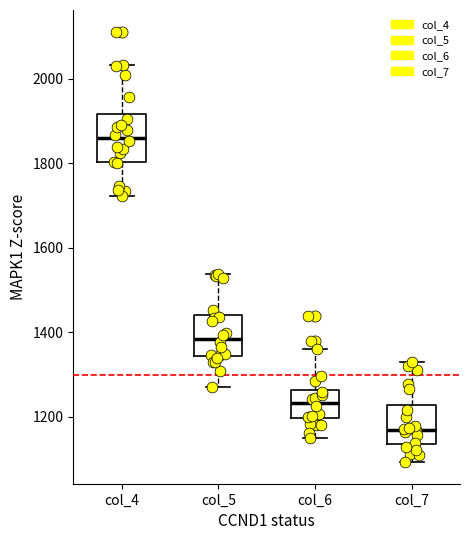

Where is the lower edge of the box for col_5 on the y-axis? The values are not printed on the chart, so give them approximately, as read against the axis.

1340